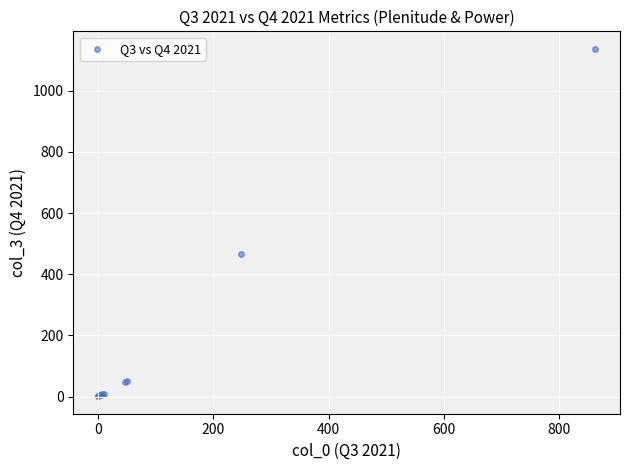

What Y value in the scatter plot is closest to 569?

467.0